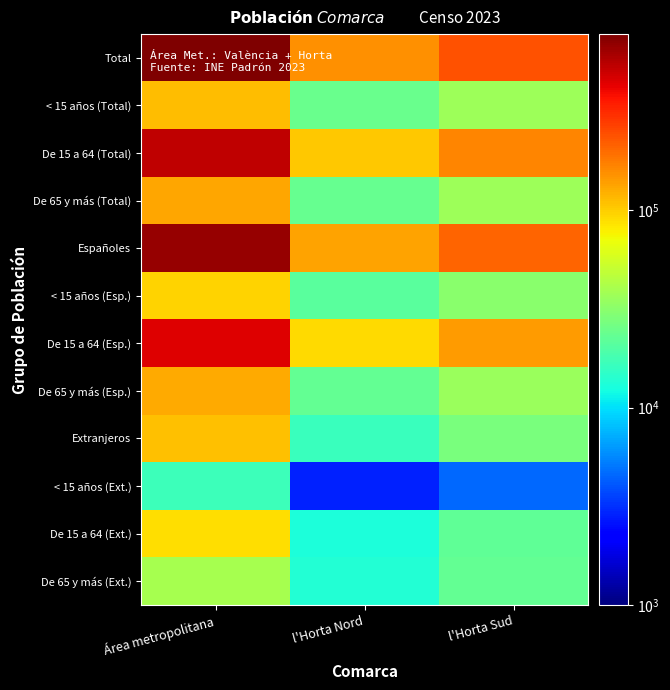

Reading left to right, extract all data points from this chart.

Total: Área metropolitana=779635	l'Horta Nord=152708	l'Horta Sud=237754
< 15 años (Total): Área metropolitana=113605	l'Horta Nord=24393	l'Horta Sud=36352
De 15 a 64 (Total): Área metropolitana=534320	l'Horta Nord=104700	l'Horta Sud=164246
De 65 y más (Total): Área metropolitana=131710	l'Horta Nord=23615	l'Horta Sud=37156
Españoles: Área metropolitana=668907	l'Horta Nord=136140	l'Horta Sud=209926
< 15 años (Esp.): Área metropolitana=96991	l'Horta Nord=21518	l'Horta Sud=31716
De 15 a 64 (Esp.): Área metropolitana=444776	l'Horta Nord=91789	l'Horta Sud=142014
De 65 y más (Esp.): Área metropolitana=127140	l'Horta Nord=22833	l'Horta Sud=36196
Extranjeros: Área metropolitana=110728	l'Horta Nord=16568	l'Horta Sud=27828
< 15 años (Ext.): Área metropolitana=16614	l'Horta Nord=2875	l'Horta Sud=4636
De 15 a 64 (Ext.): Área metropolitana=89544	l'Horta Nord=12911	l'Horta Sud=22232
De 65 y más (Ext.): Área metropolitana=39996	l'Horta Nord=13693	l'Horta Sud=23192